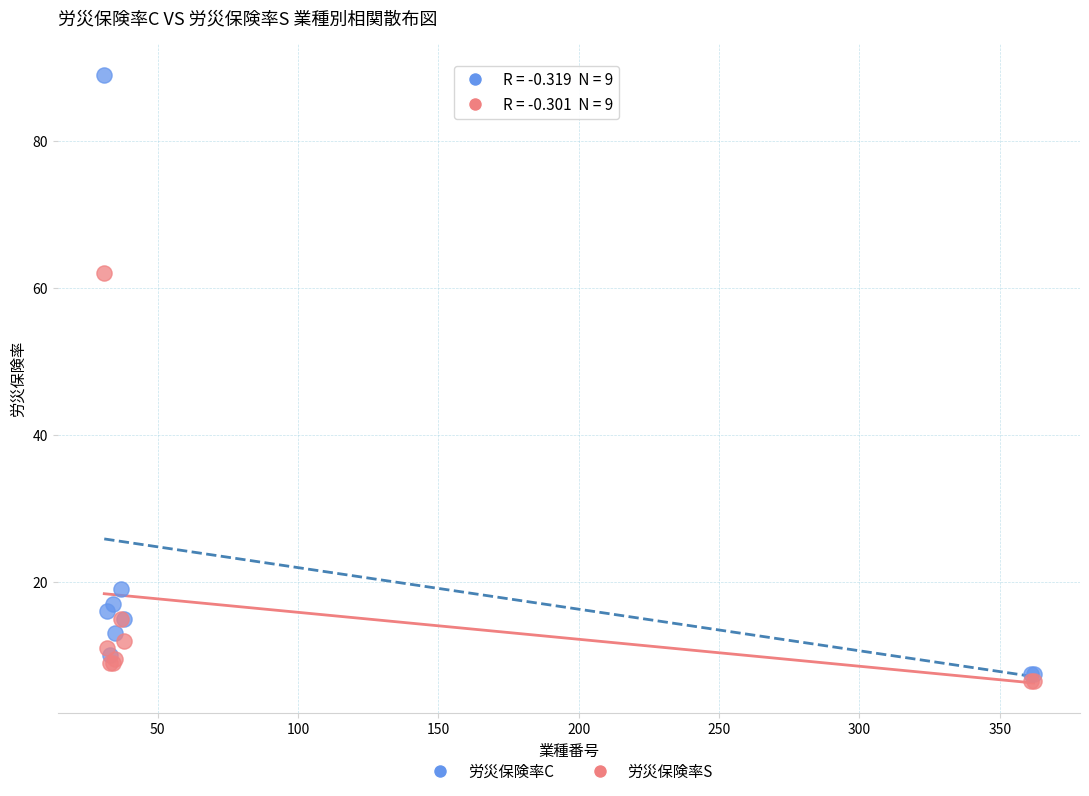

In the 労災保険率C series, what Y value is closest to 48?

19.0